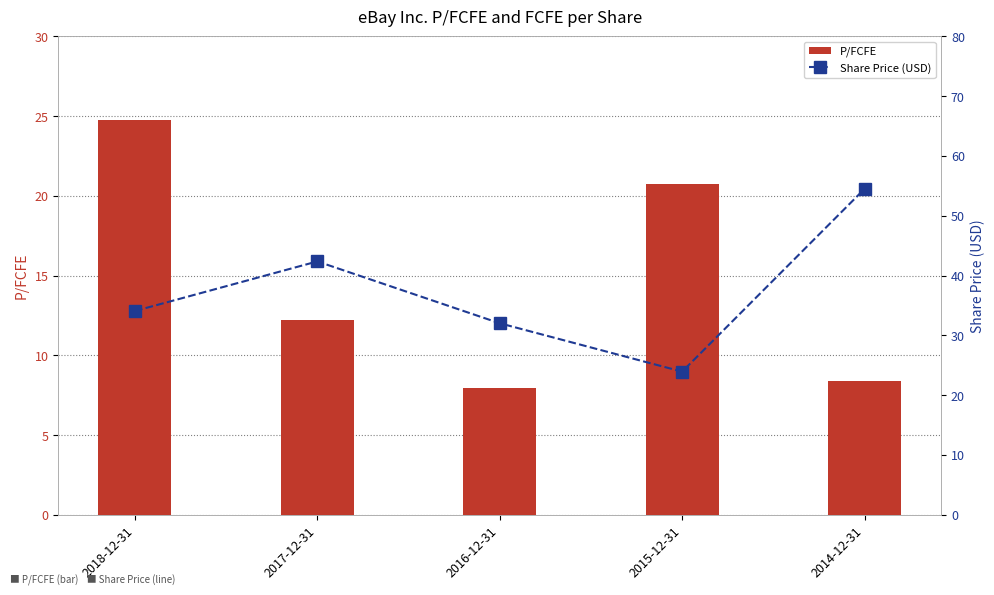

What are all the series names shown in the legend?

P/FCFE, Share Price (USD)